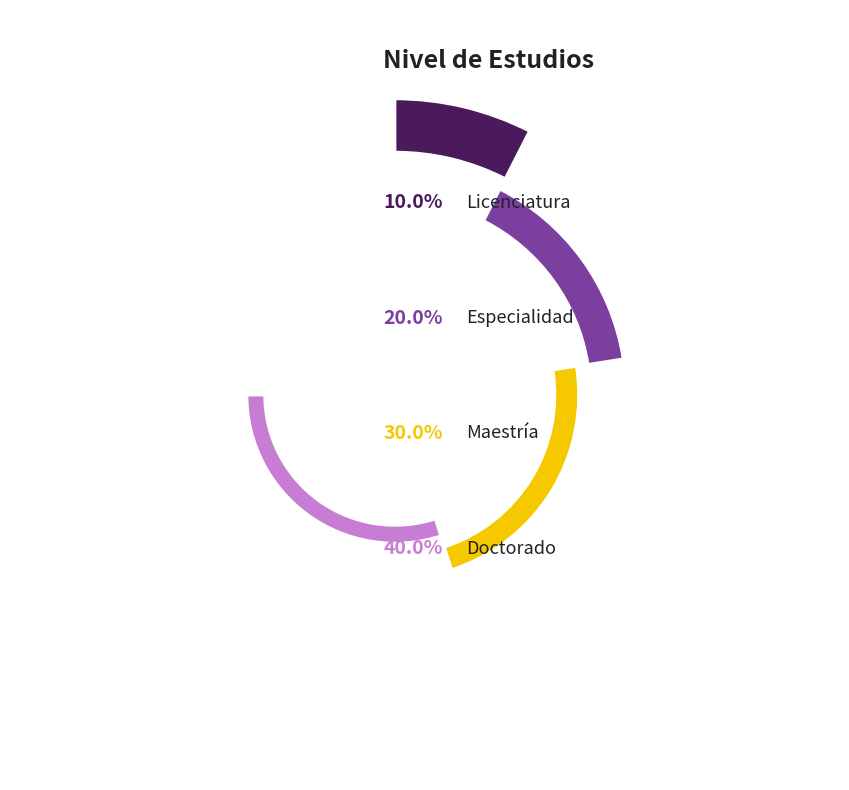

To the nearest percent, what is the difference between the largest and smallest slice percentages?

30%